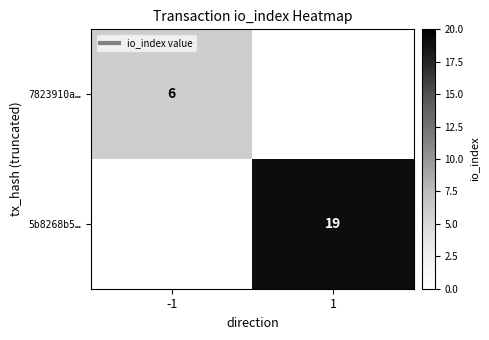

How many values in 7823910a… are above zero?

1